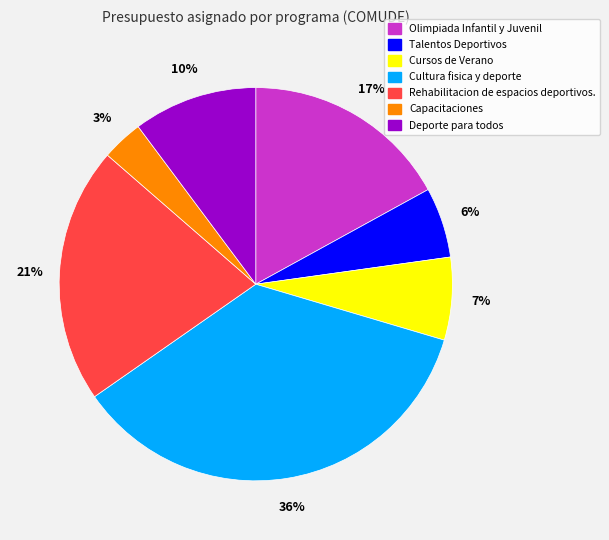

To the nearest percent, what is the combined percentage of Cursos de Verano and Talentos Deportivos?

13%